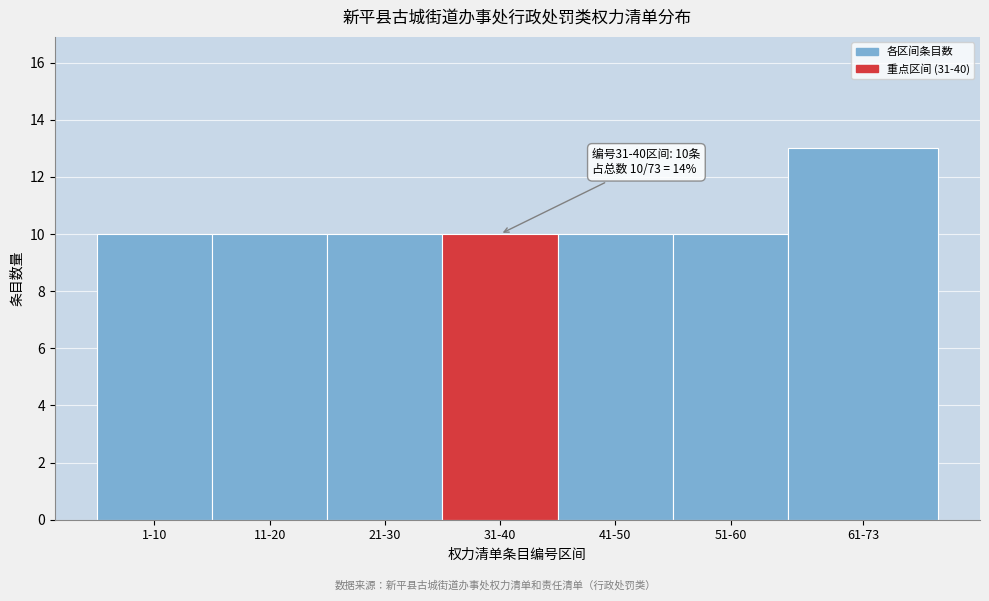

Reading right to left, list all the values displayed in this chart.

61-73=13	51-60=10	41-50=10	31-40=10	21-30=10	11-20=10	1-10=10